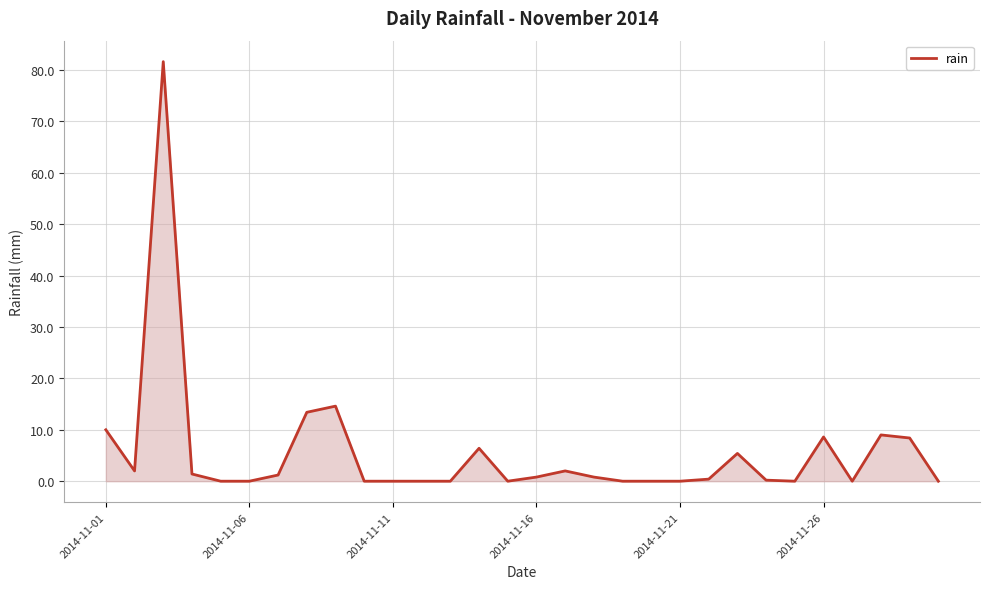

What is the greatest value displayed?

81.6